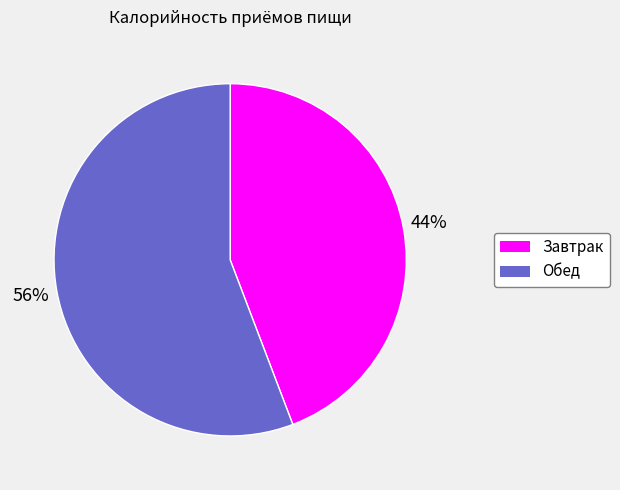

Rank the categories by value from lowest to highest.

Завтрак, Обед